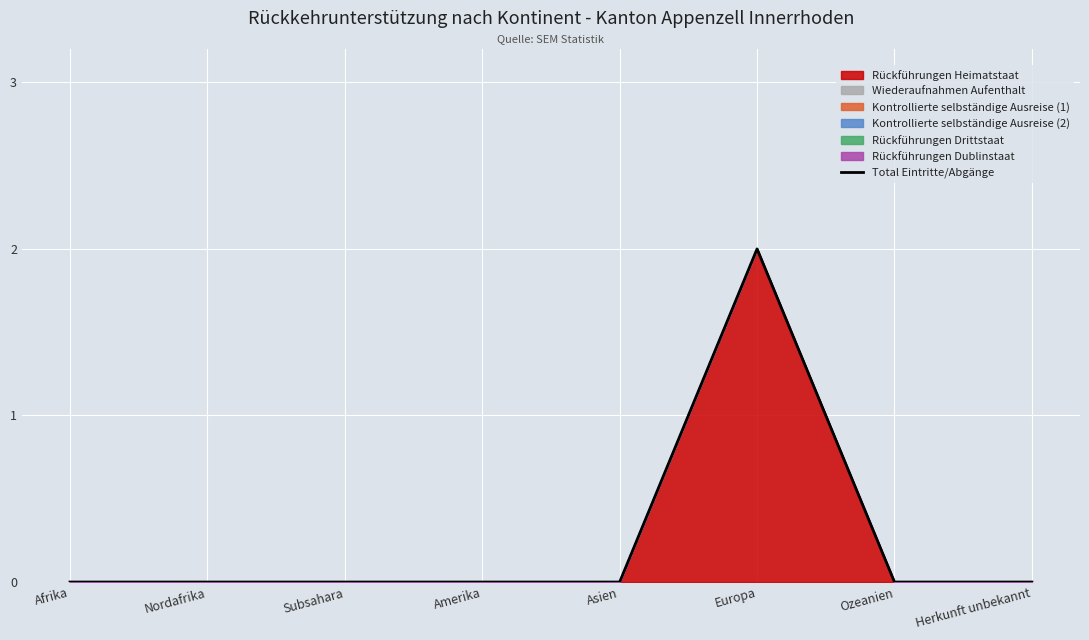

Reading right to left, what are all the values shown in this chart?

Herkunft unbekannt=0	Ozeanien=0	Europa=2	Asien=0	Amerika=0	Subsahara=0	Nordafrika=0	Afrika=0